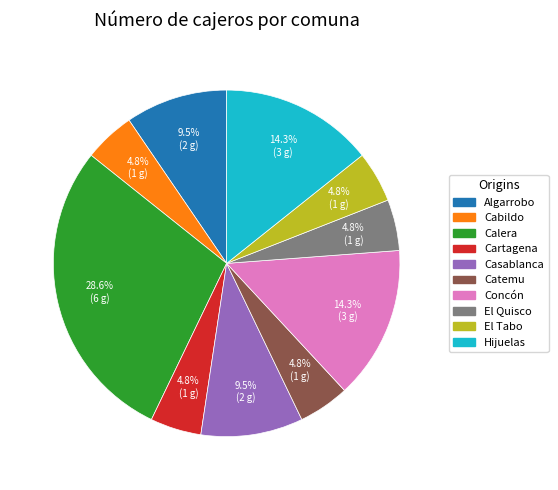

To the nearest percent, what is the difference between the largest and smallest slice percentages?

24%